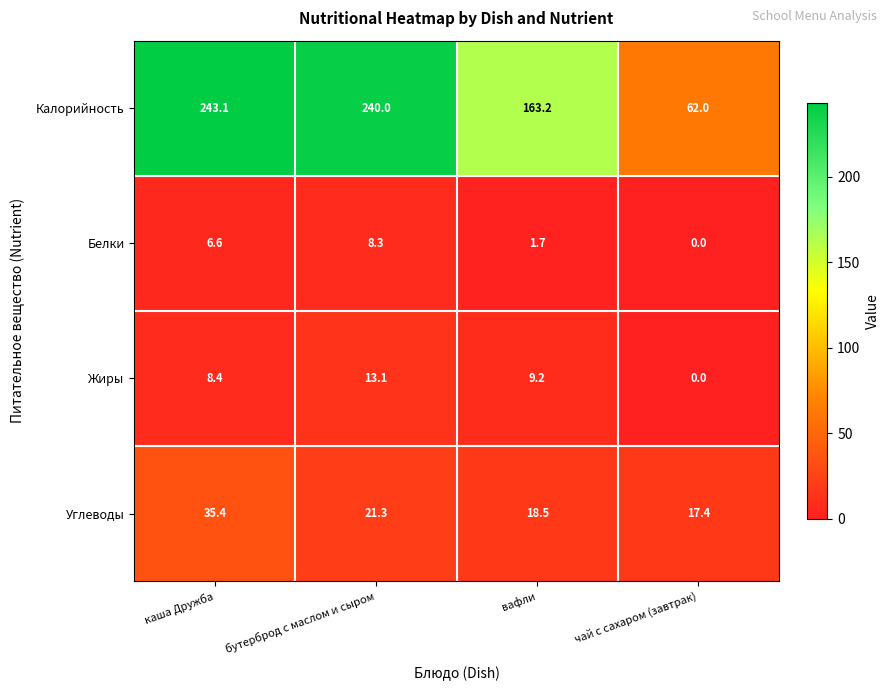

Reading left to right, transcribe all the data shown in this chart.

Калорийность: каша Дружба=243.1	бутерброд с маслом и сыром=240.0	вафли=163.2	чай с сахаром (завтрак)=62.0
Белки: каша Дружба=6.6	бутерброд с маслом и сыром=8.3	вафли=1.7	чай с сахаром (завтрак)=0.0
Жиры: каша Дружба=8.4	бутерброд с маслом и сыром=13.1	вафли=9.2	чай с сахаром (завтрак)=0.0
Углеводы: каша Дружба=35.4	бутерброд с маслом и сыром=21.3	вафли=18.5	чай с сахаром (завтрак)=17.4